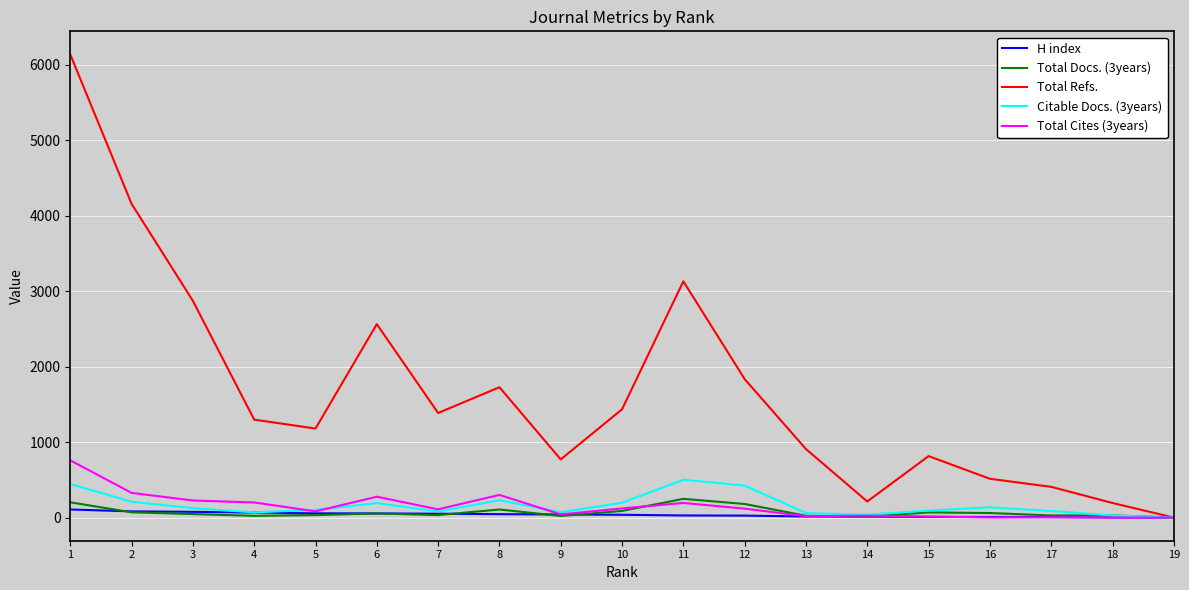

At which label does Total Refs. first exceed 1297?

1